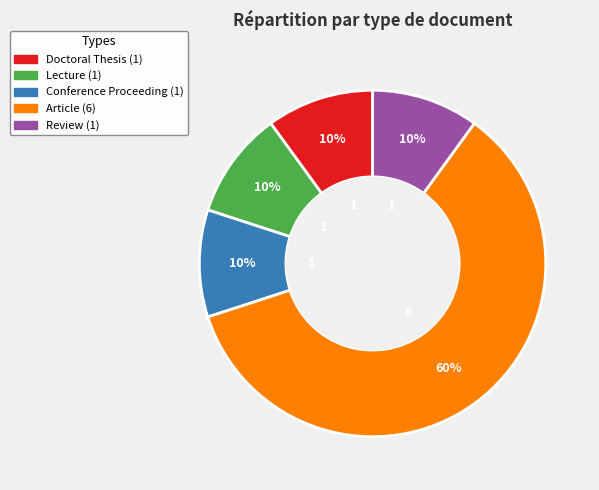

Which slice is the largest?

Article